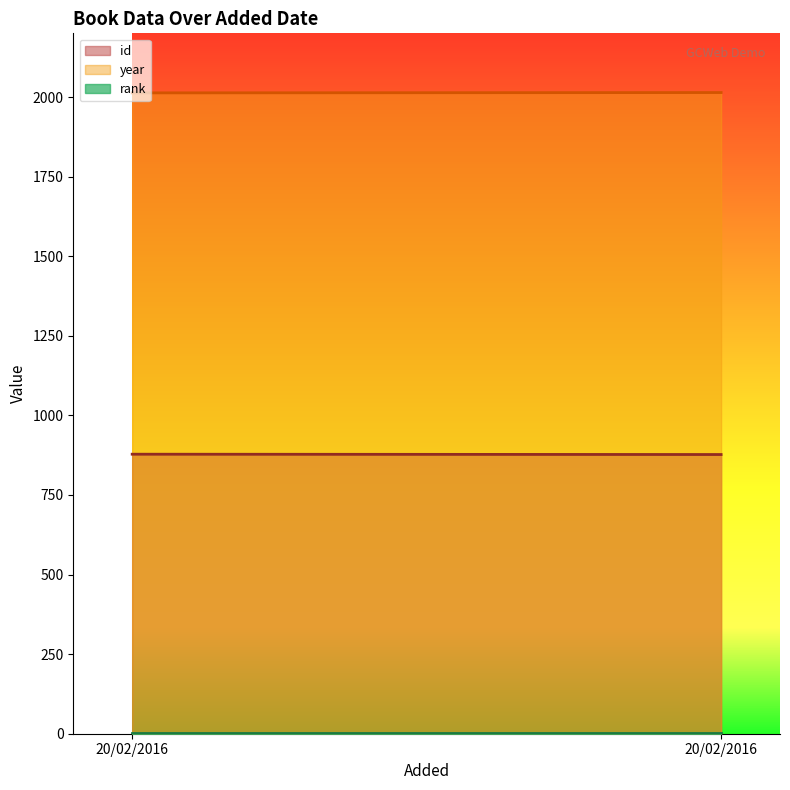

What is the average value of the rank series?

1